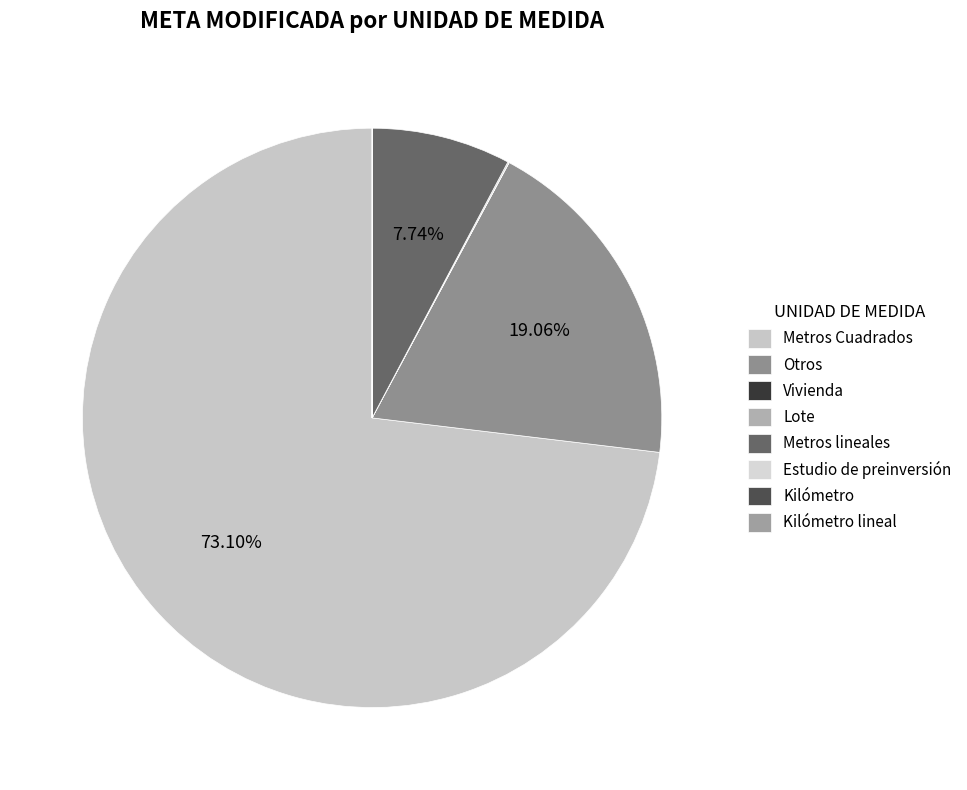

Is there any slice that represents more than half of the pie?

Yes